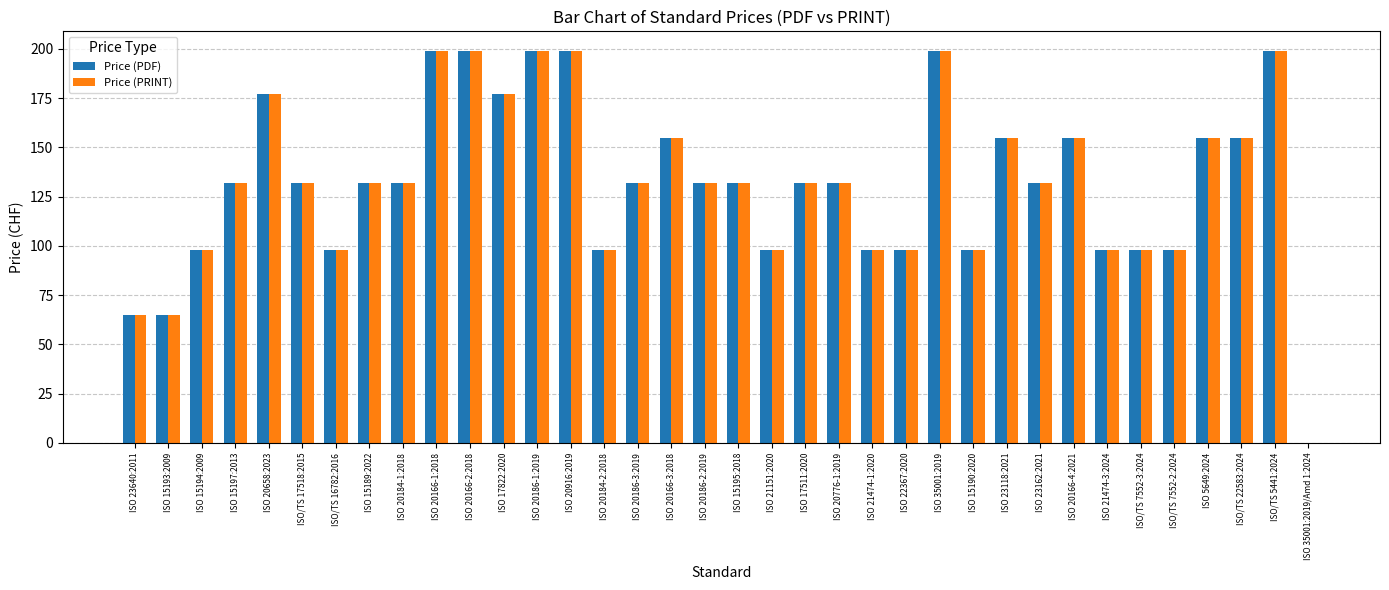

What is the sum of all Price (PRINT) values?

4753